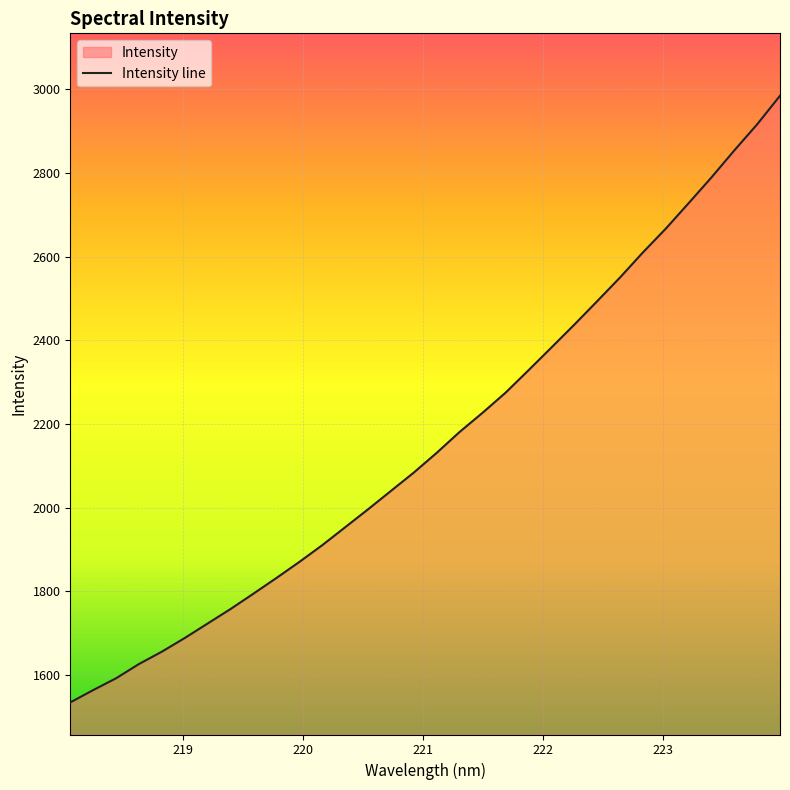

What is the label of the 1st point from the right?

223.9802